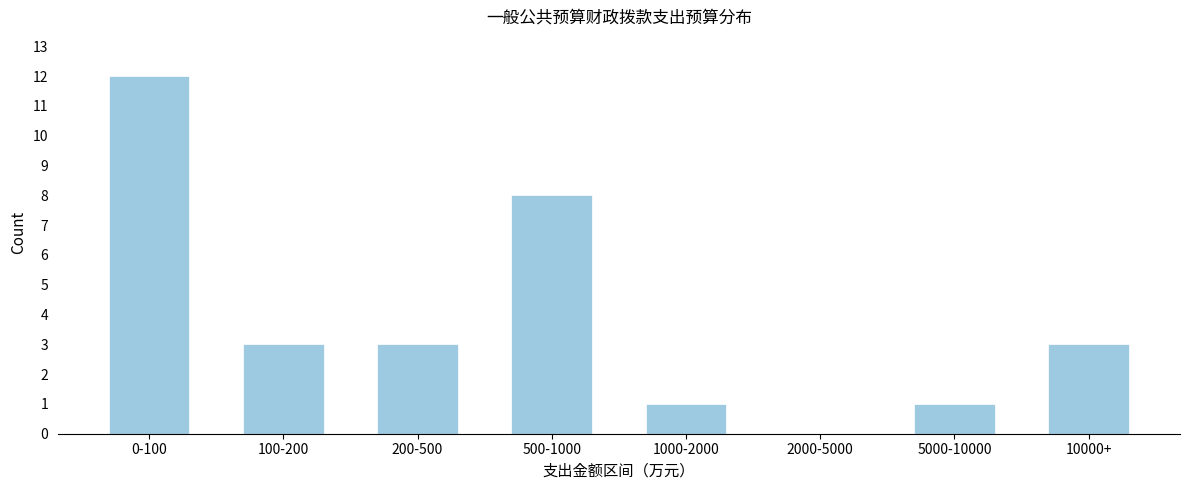

Reading left to right, transcribe all the data shown in this chart.

0-100=12	100-200=3	200-500=3	500-1000=8	1000-2000=1	2000-5000=0	5000-10000=1	10000+=3